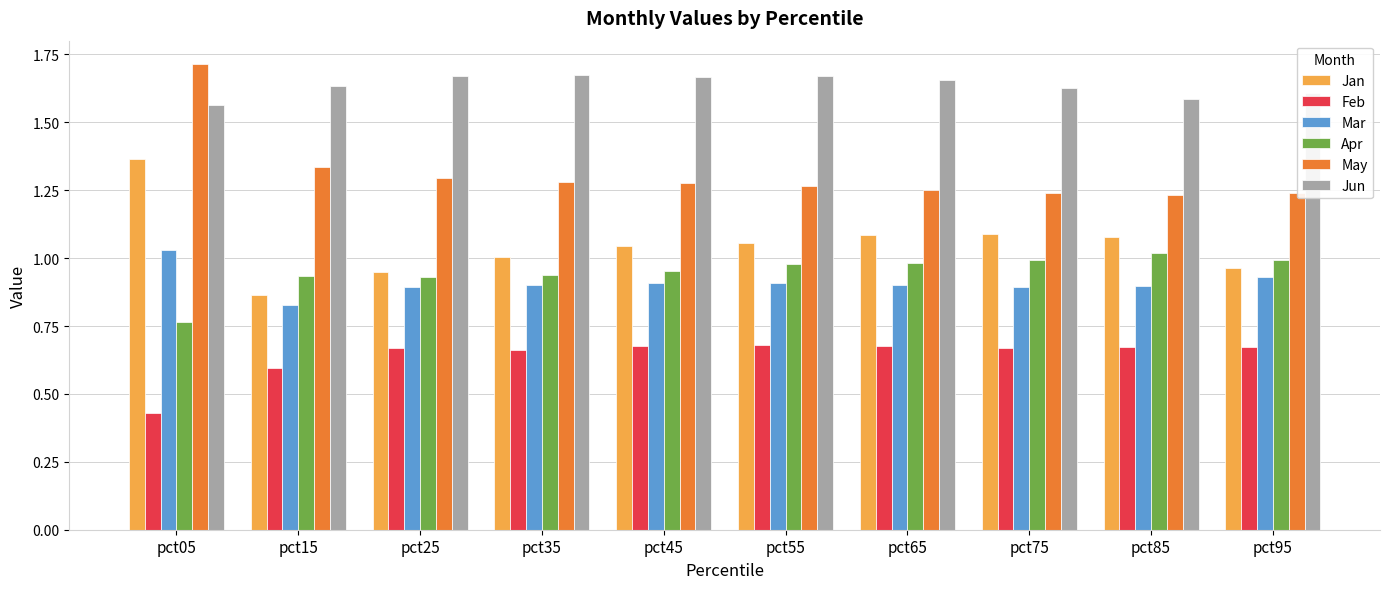

The value of May at pct05 is 1.7. True or false?

True